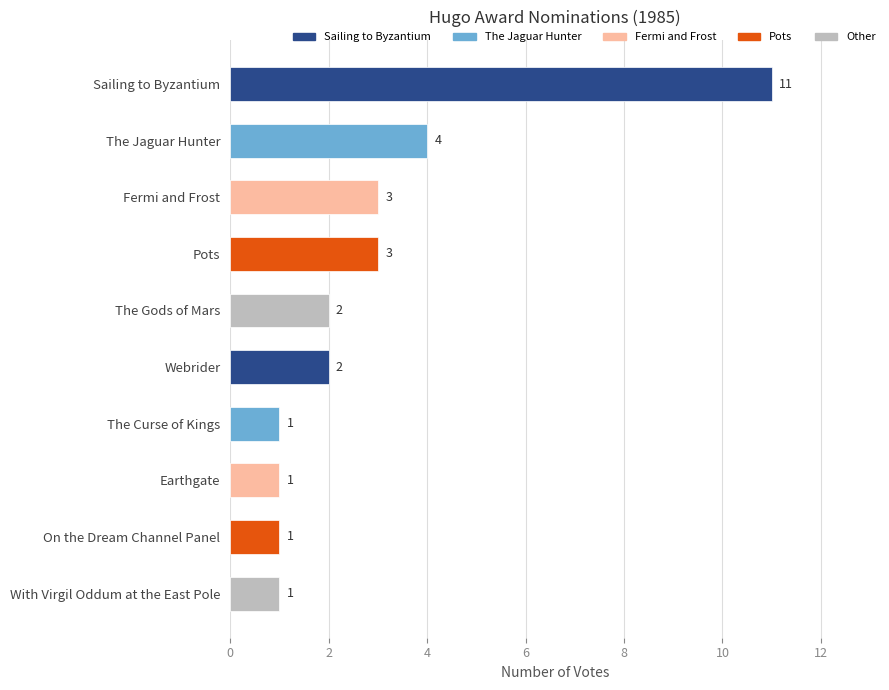

Is it true that the value at Webrider is 1?

False